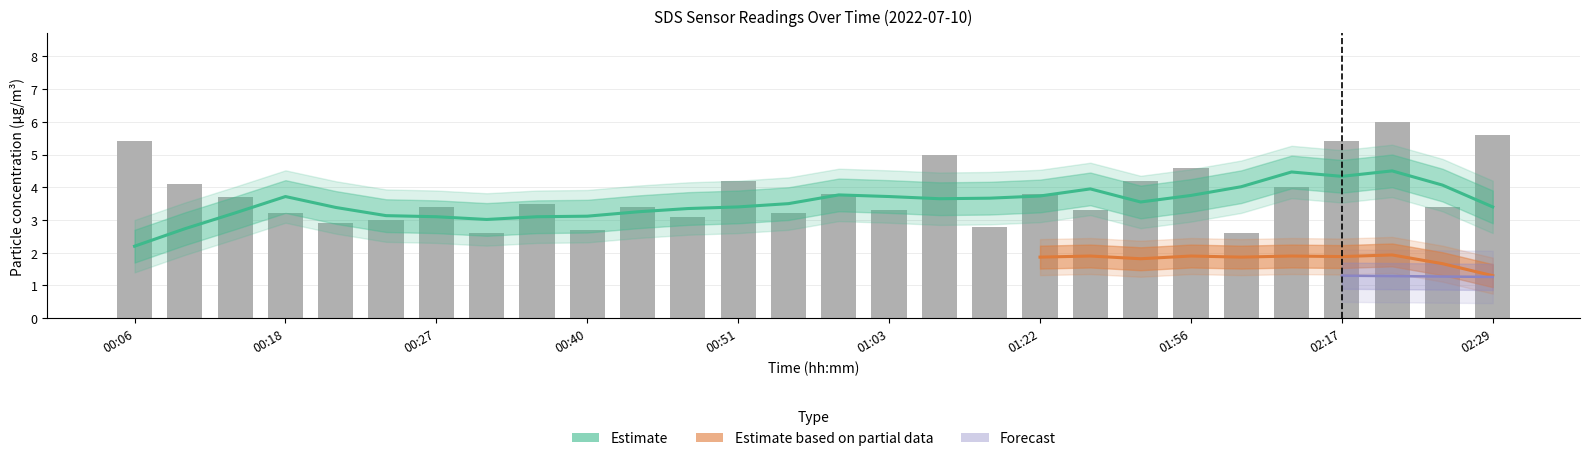

Is it true that the value at 00:24 is 4.3?

False